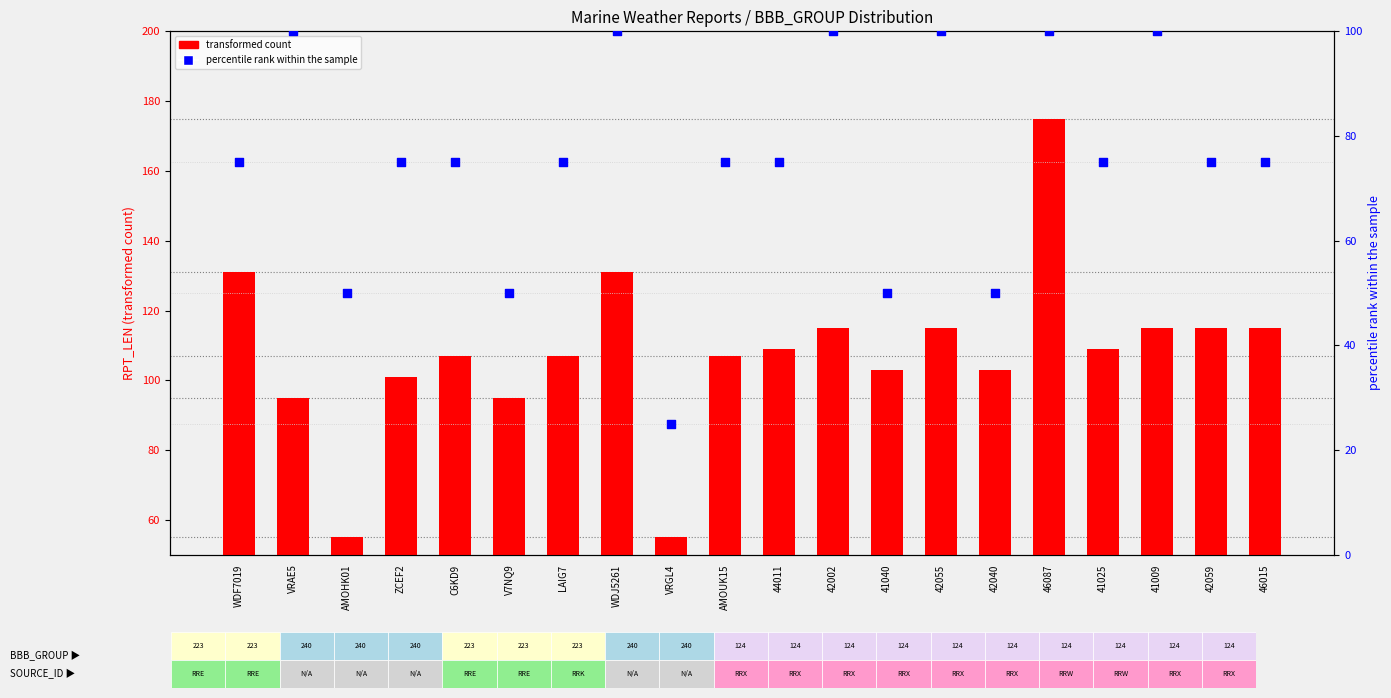

What is the total value across all series at ZCEF2?

176